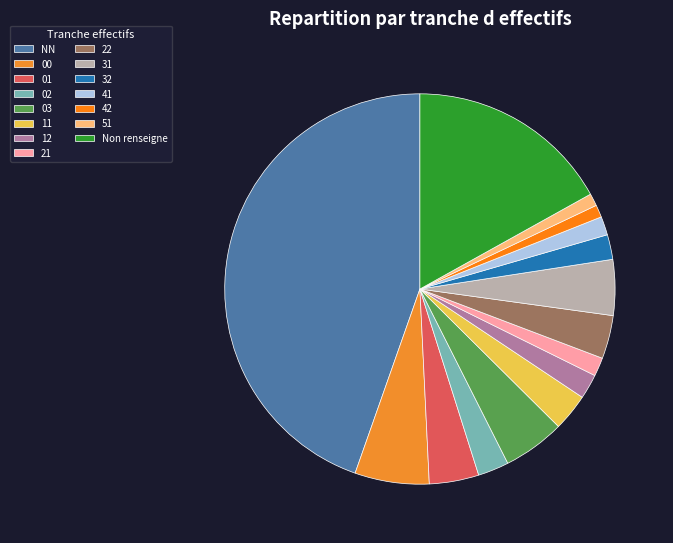

To the nearest percent, what is the combined percentage of 42 and 01?

5%